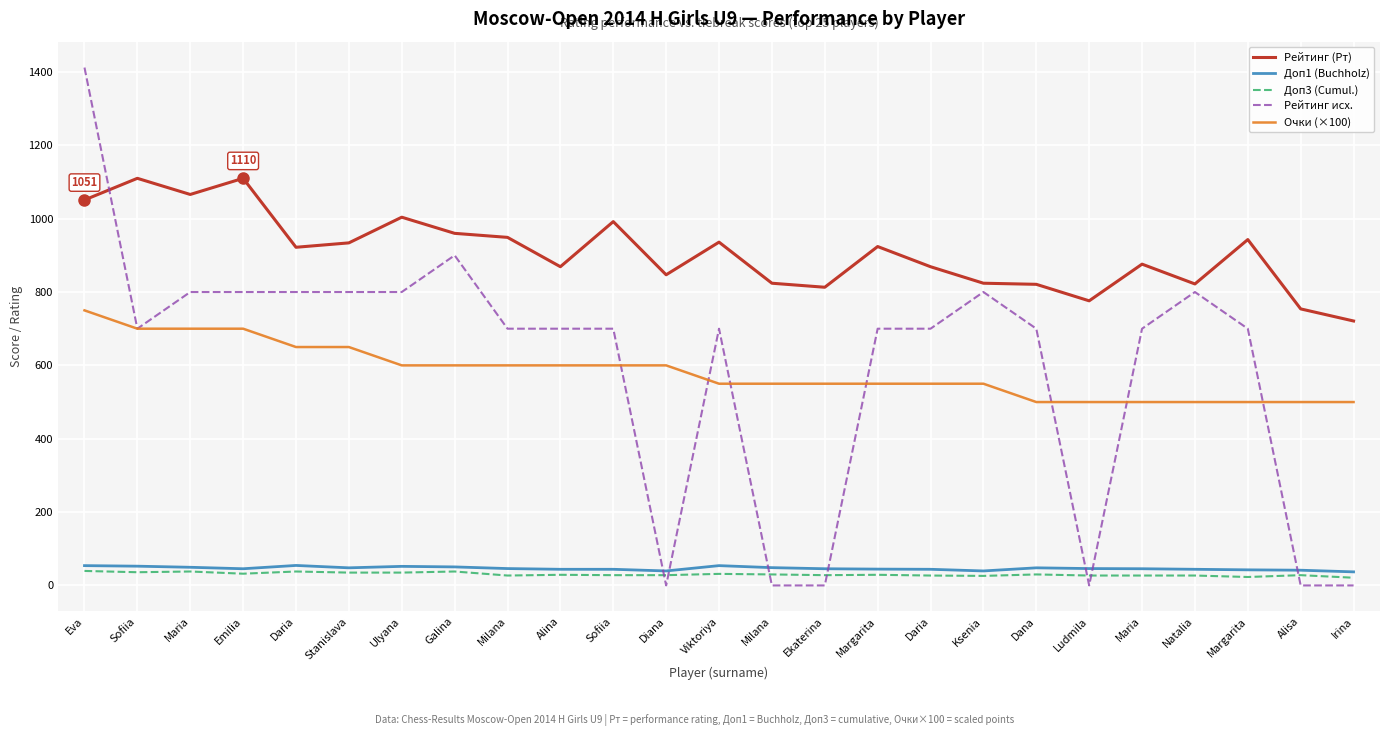

At which label is Доп1 (Buchholz) closest to 45?

Emilia